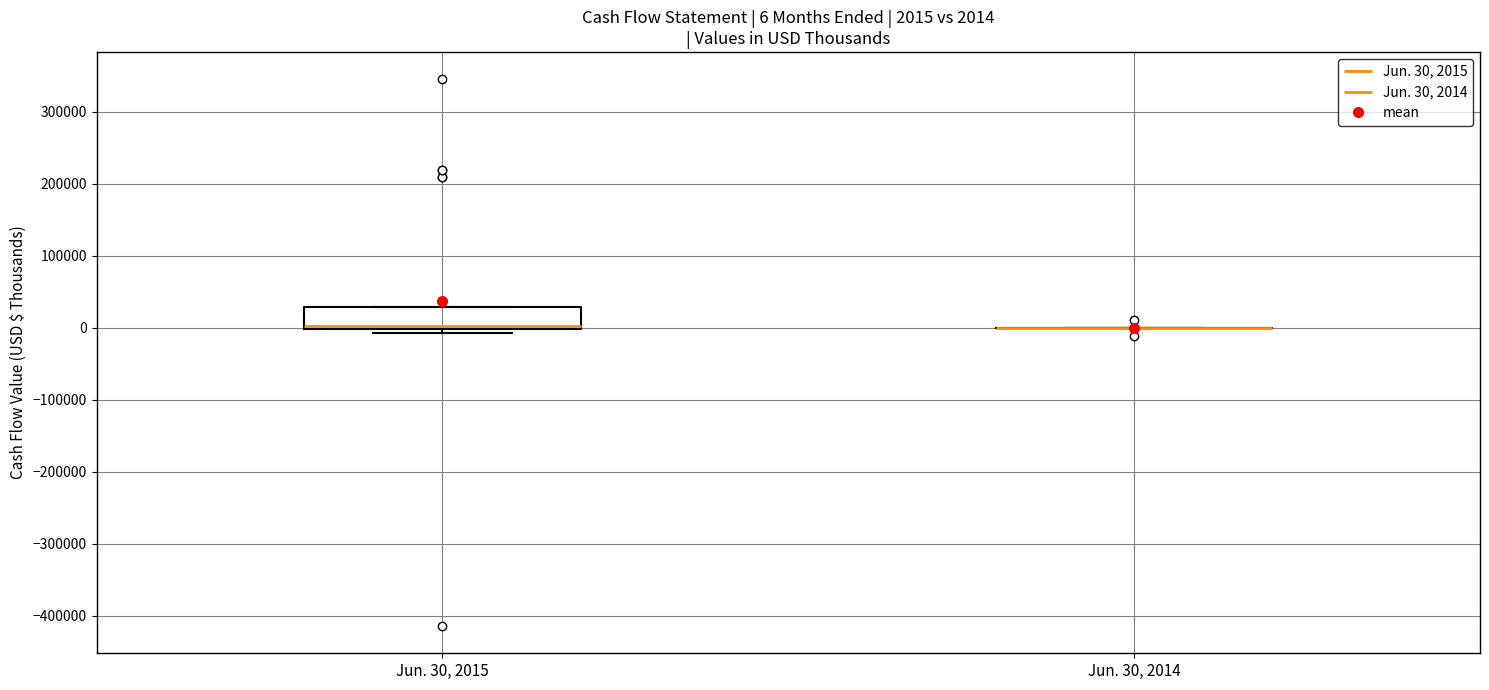

Which box is the tallest, from its lower edge to its upper edge?

Jun. 30, 2015